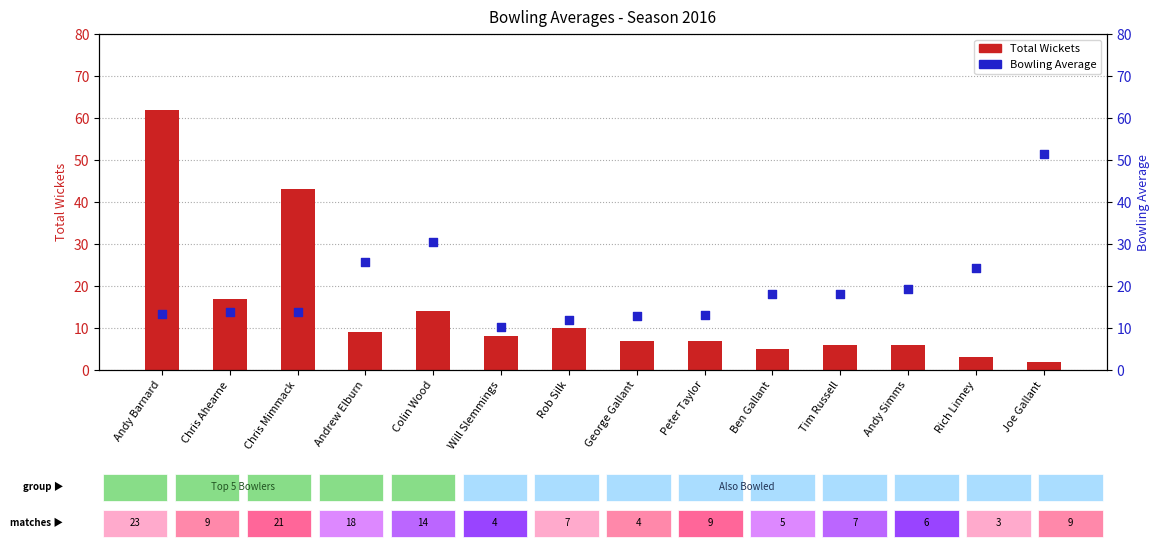

What is the total value across all series at Chris Ahearne?

30.7